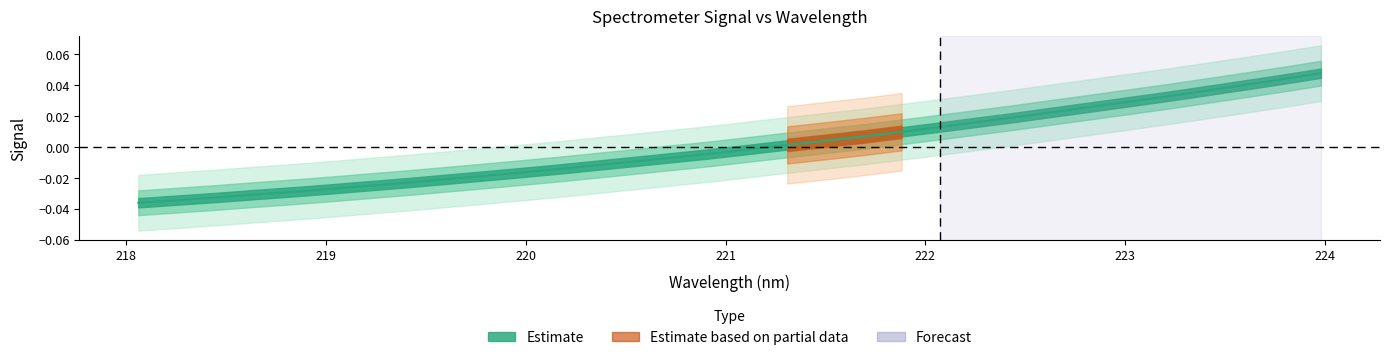

Is this an area chart (filled region under the line)?

No